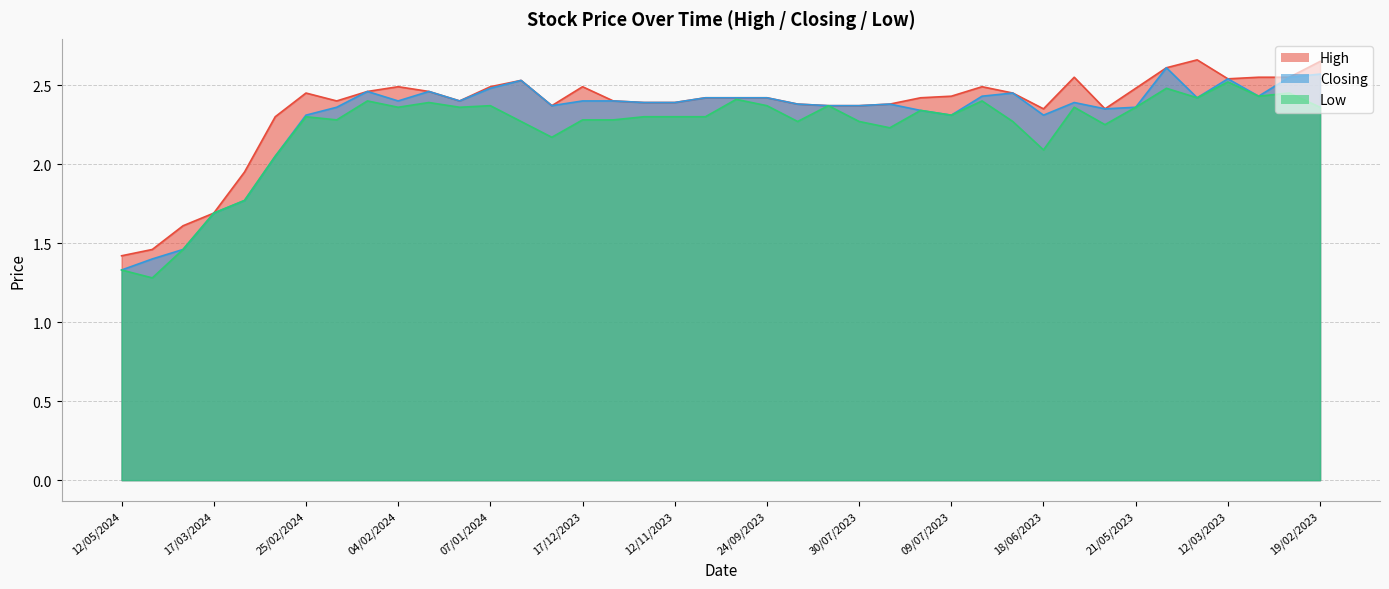

True or false: Low and Closing cross at least once.

False